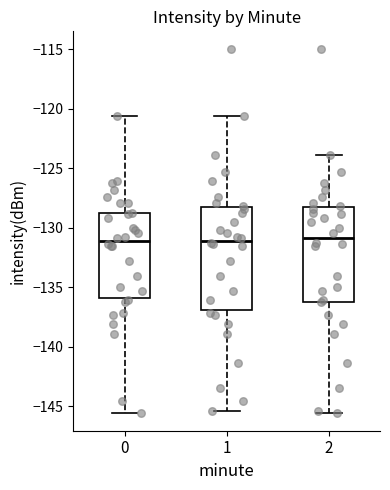

Reading left to right, transcribe this box plot: for each box, give where its median line is, the range the box spans, and where its two whiskers end, as read against the y-axis. The values are not printed on the chart, so give them approximately, as read against the axis.

0: median -131.0, box -136.0 to -129.0, whiskers -145.5 to -120.5
1: median -131.0, box -137.0 to -128.5, whiskers -145.5 to -120.5
2: median -131.0, box -136.0 to -128.5, whiskers -145.5 to -124.0